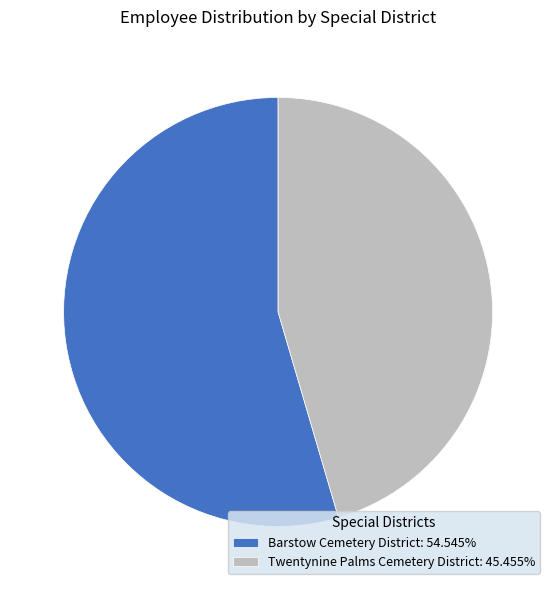

Do Twentynine Palms Cemetery District: 45.455% and Barstow Cemetery District: 54.545% together represent more than half of the pie?

Yes